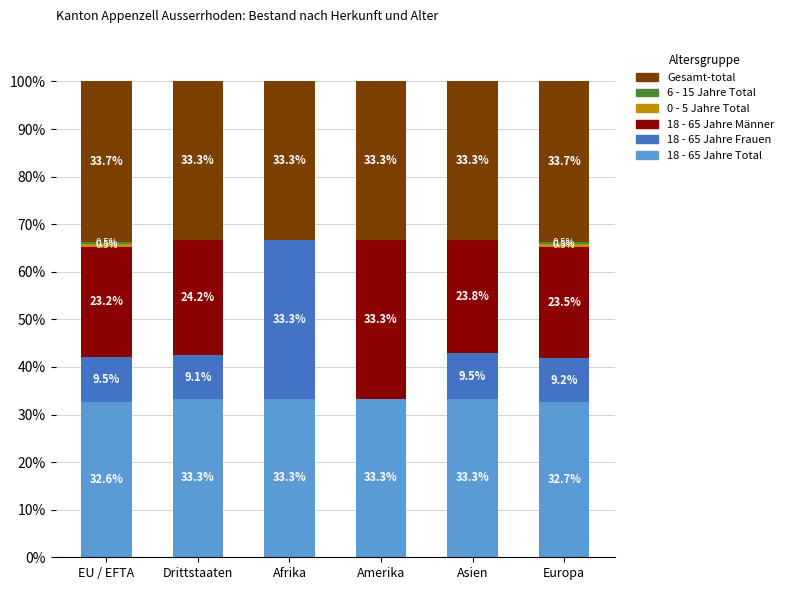

Is it true that 18 - 65 Jahre Total equals 56.7 at Afrika?

False